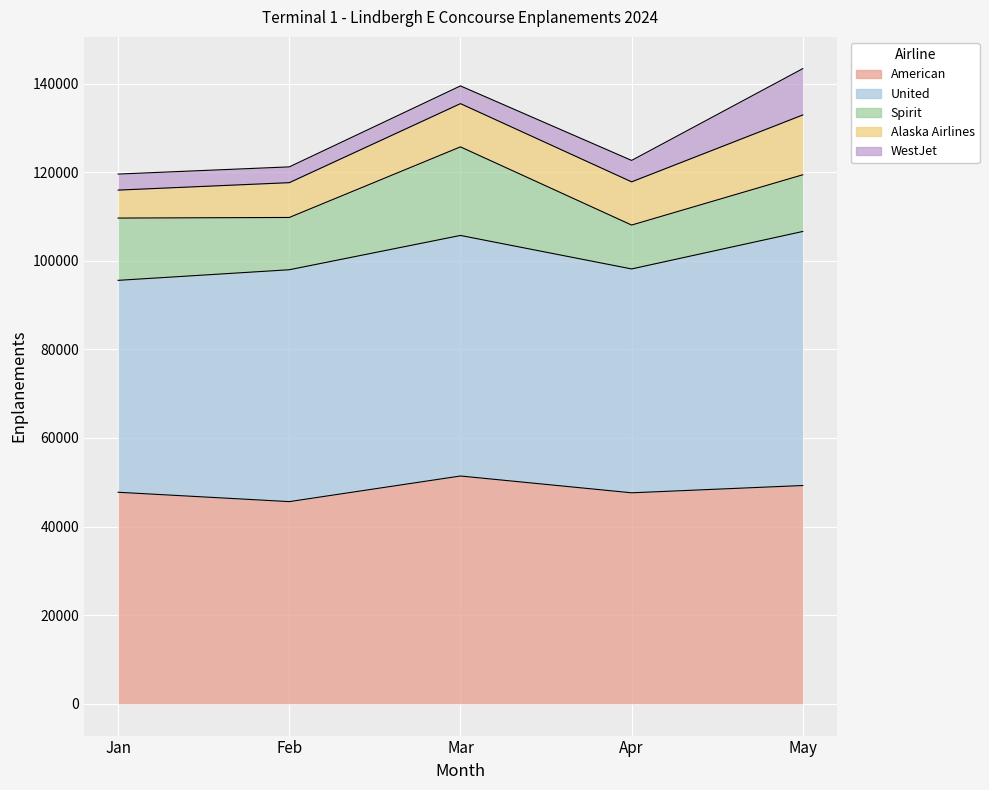

What is the difference between the Alaska Airlines values at Feb and Mar?

1903